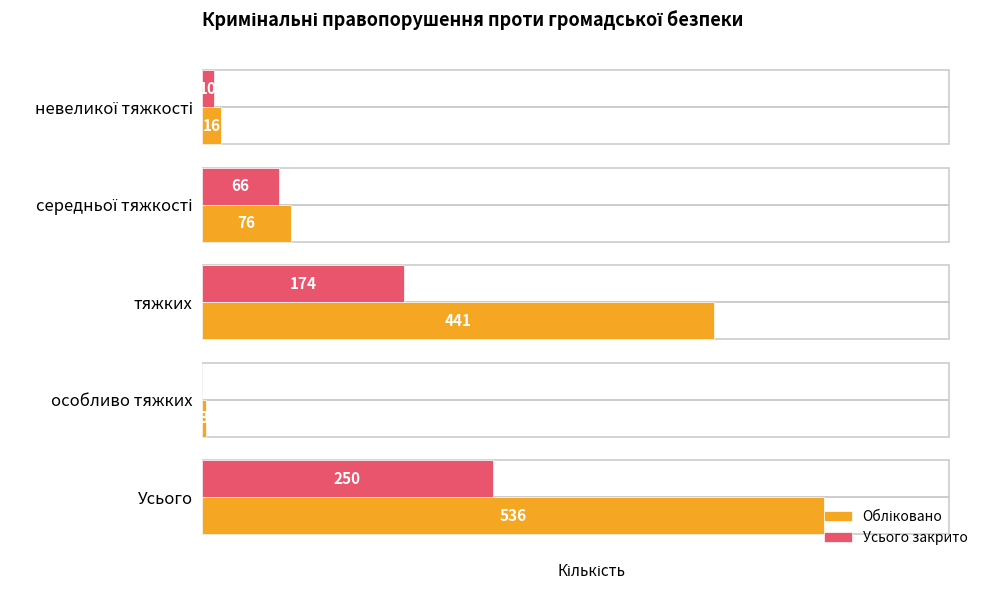

At which category does the chart reach its peak across all series?

Усього